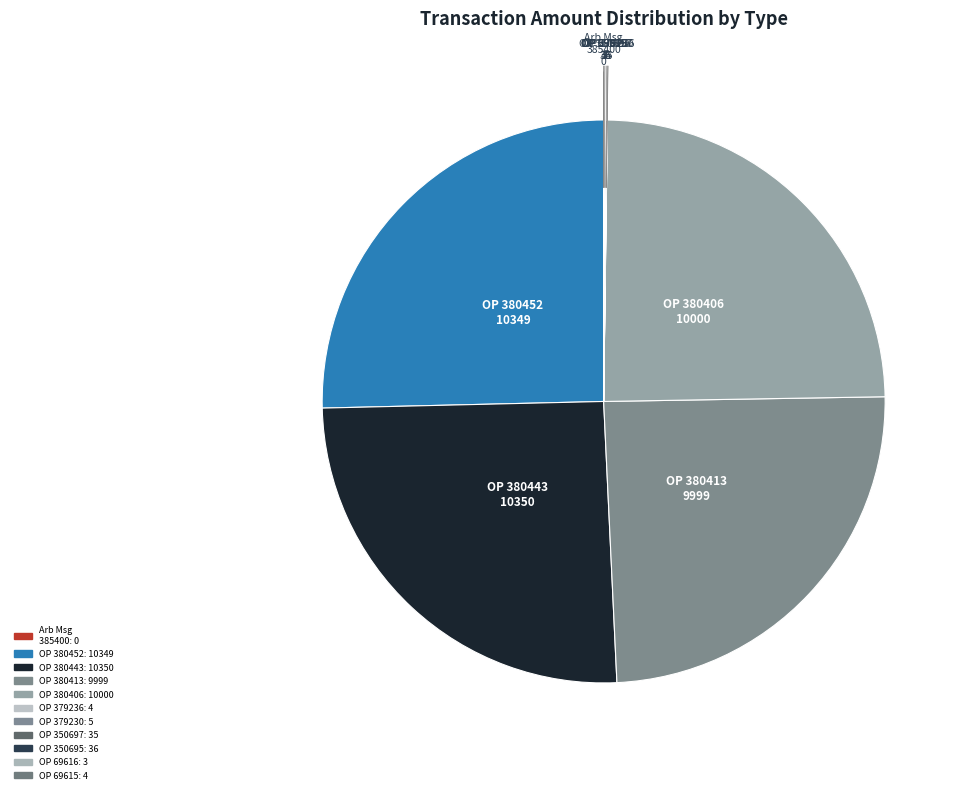

The OP 380413 slice represents 12% of the pie. True or false?

False